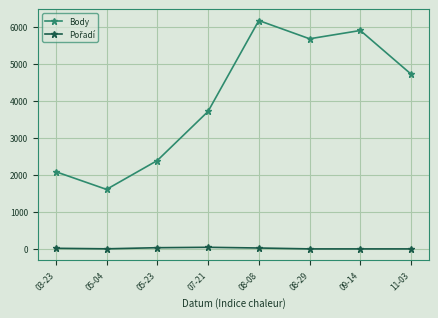

The value of Body at 08-29 is 9391. True or false?

False